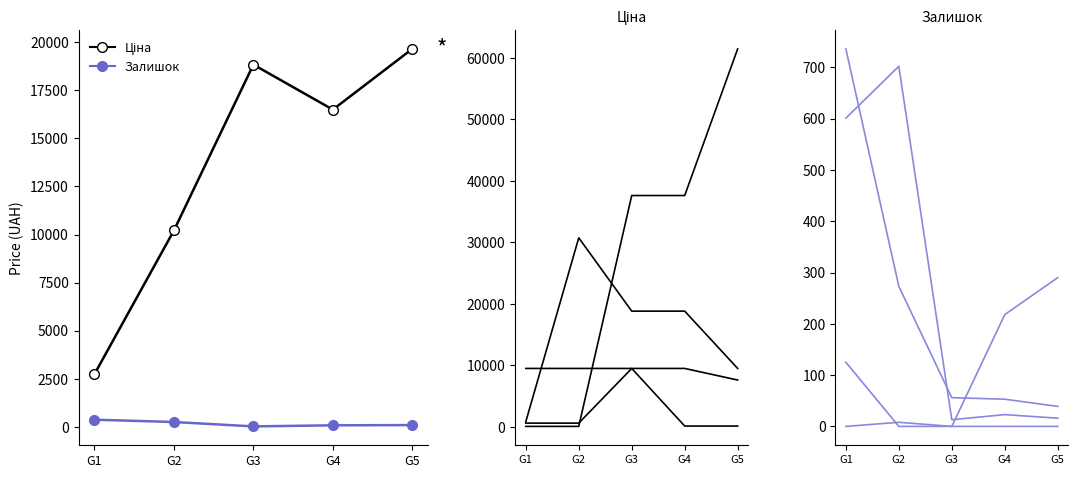

True or false: Залишок_g0 and Залишок cross at least once.

False